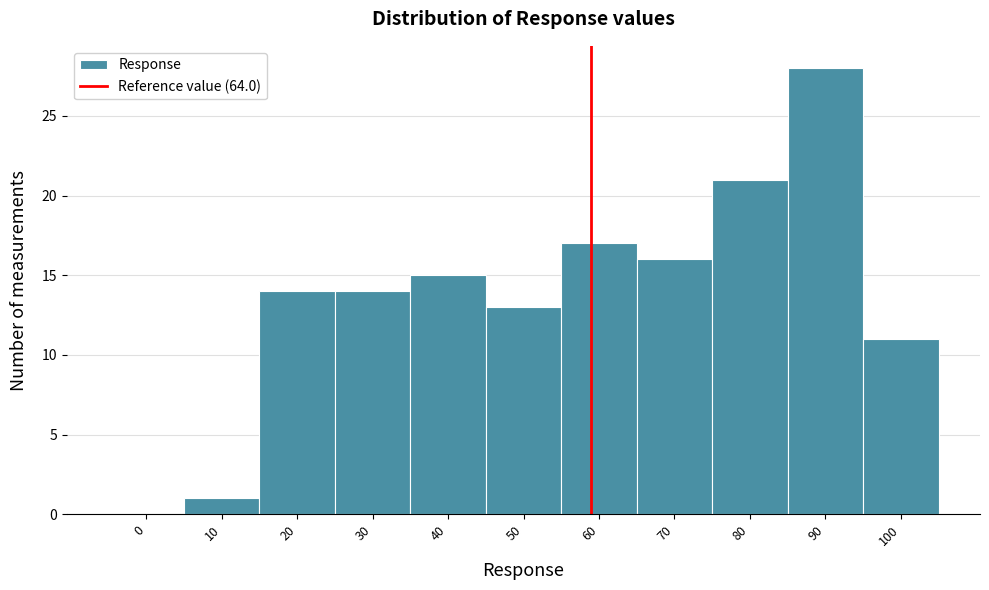

Reading right to left, transcribe all the data shown in this chart.

100=11	90=28	80=21	70=16	60=17	50=13	40=15	30=14	20=14	10=1	0=0